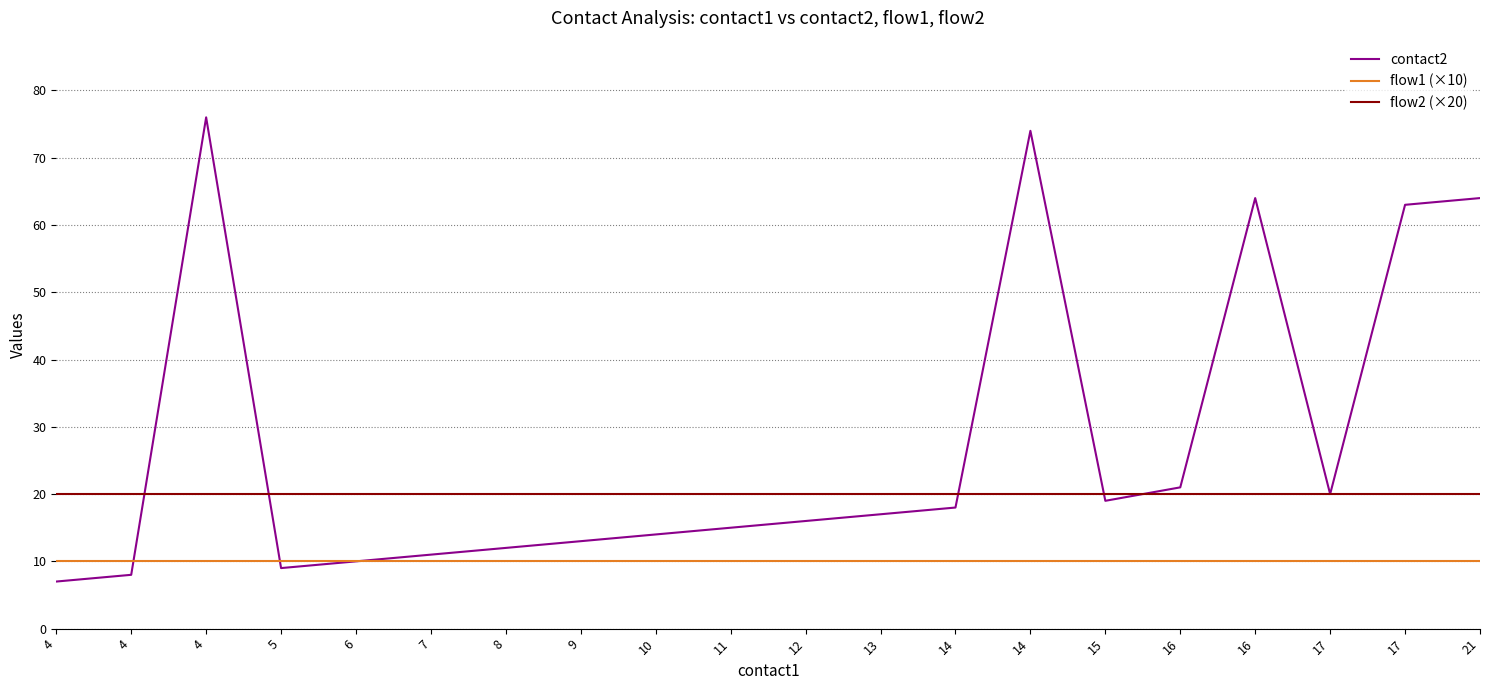

Where do flow2 (×20) and contact2 first cross each other?

4 and 4